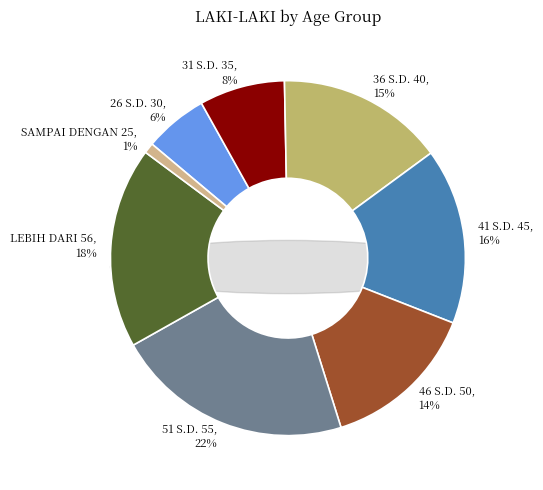

Does any single category account for the majority?

No